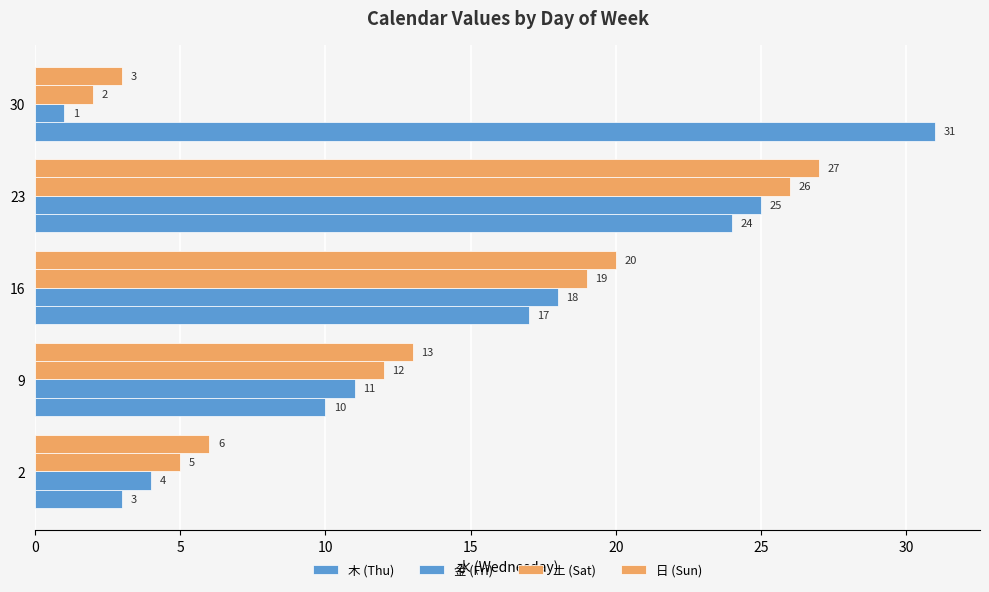

Reading right to left, extract all data points from this chart.

木: 31	24	17	10	3
金: 1	25	18	11	4
土: 2	26	19	12	5
日: 3	27	20	13	6